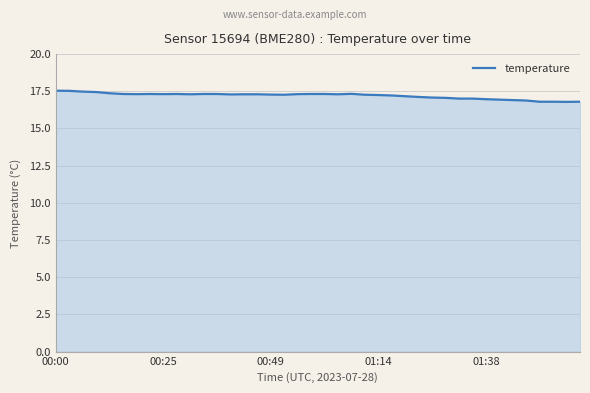

What is the greatest value displayed?

17.5